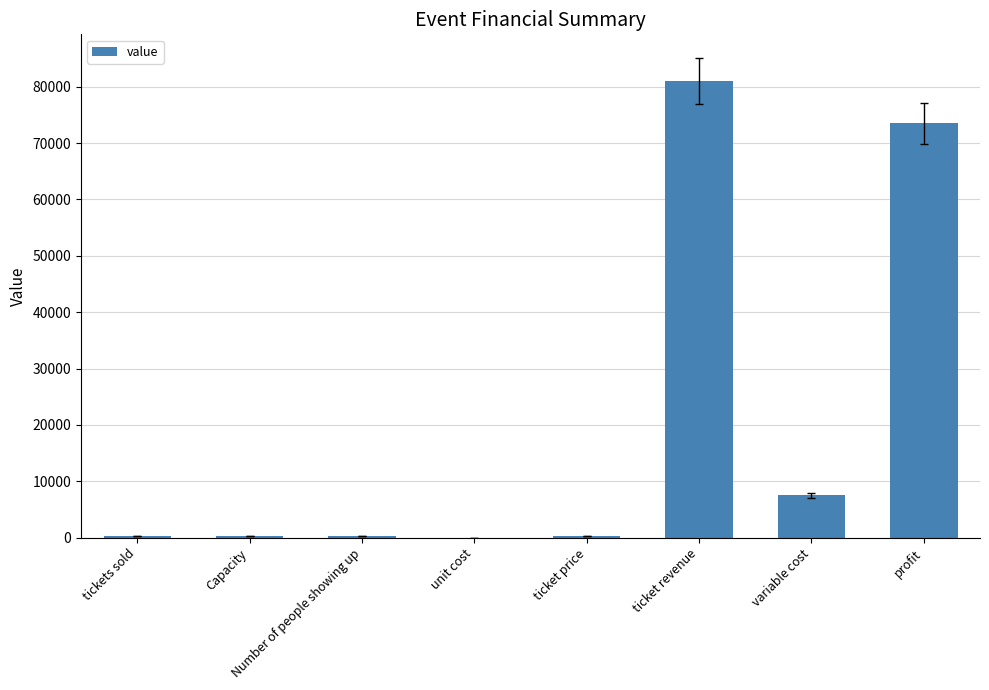

Approximately how many times larger is the value at ticket revenue compared to Capacity?

324.0